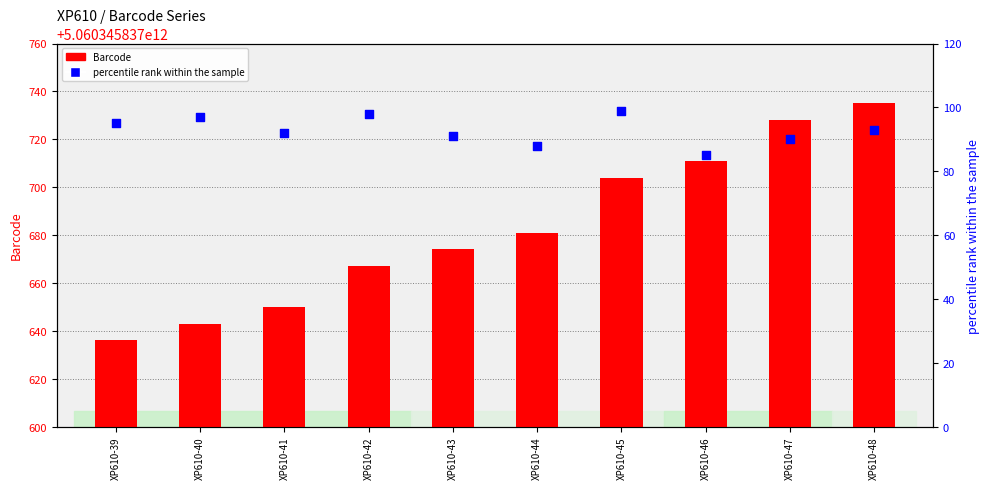

Which series has the largest total across all categories?

Barcode